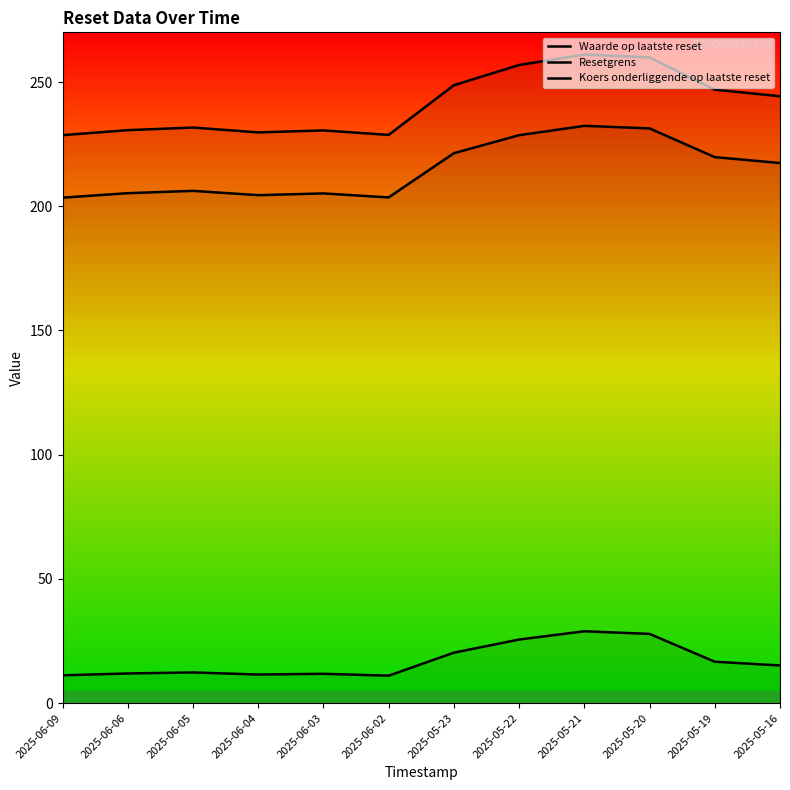

What is the sum of the Resetgrens values at 2025-05-16 and 2025-06-04?

421.9